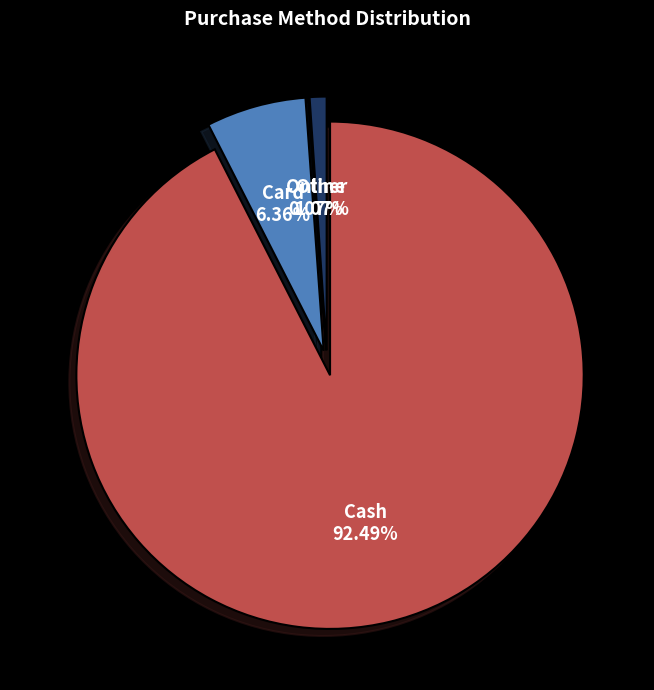

To the nearest percent, what is the difference between the Online and Card slice percentages?

6%